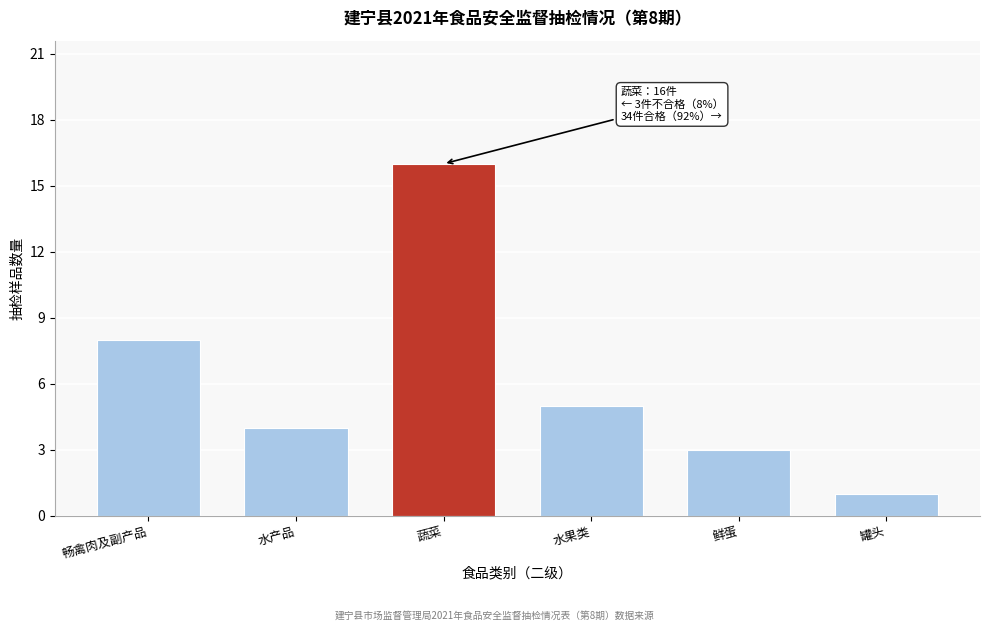

Reading left to right, extract all data points from this chart.

畅禽肉及副产品=8	水产品=4	蔬菜=16	水果类=5	鲜蛋=3	罐头=1